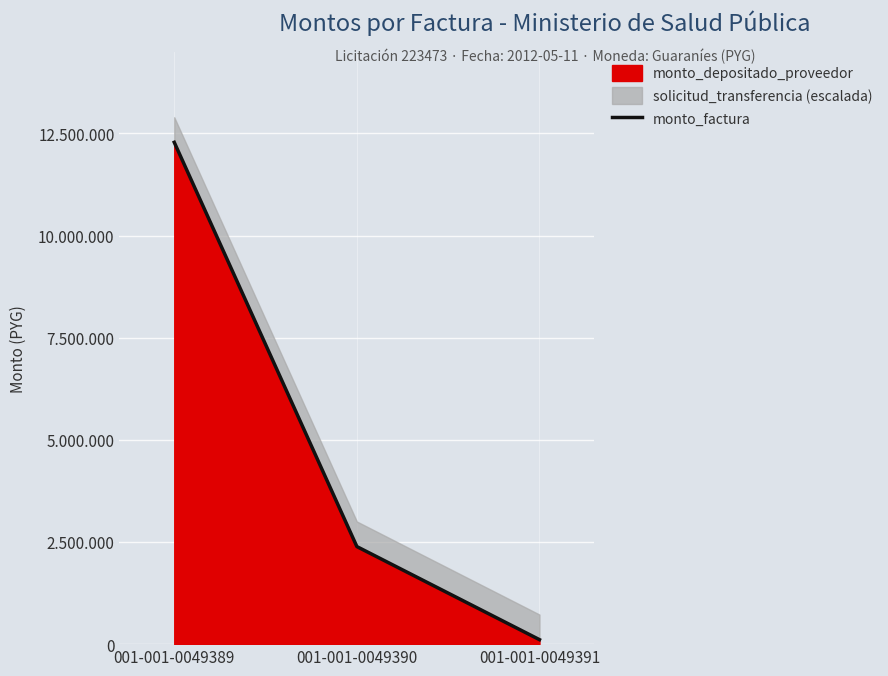

What value does the data have at 001-001-0049390, to the nearest 50?

2387500